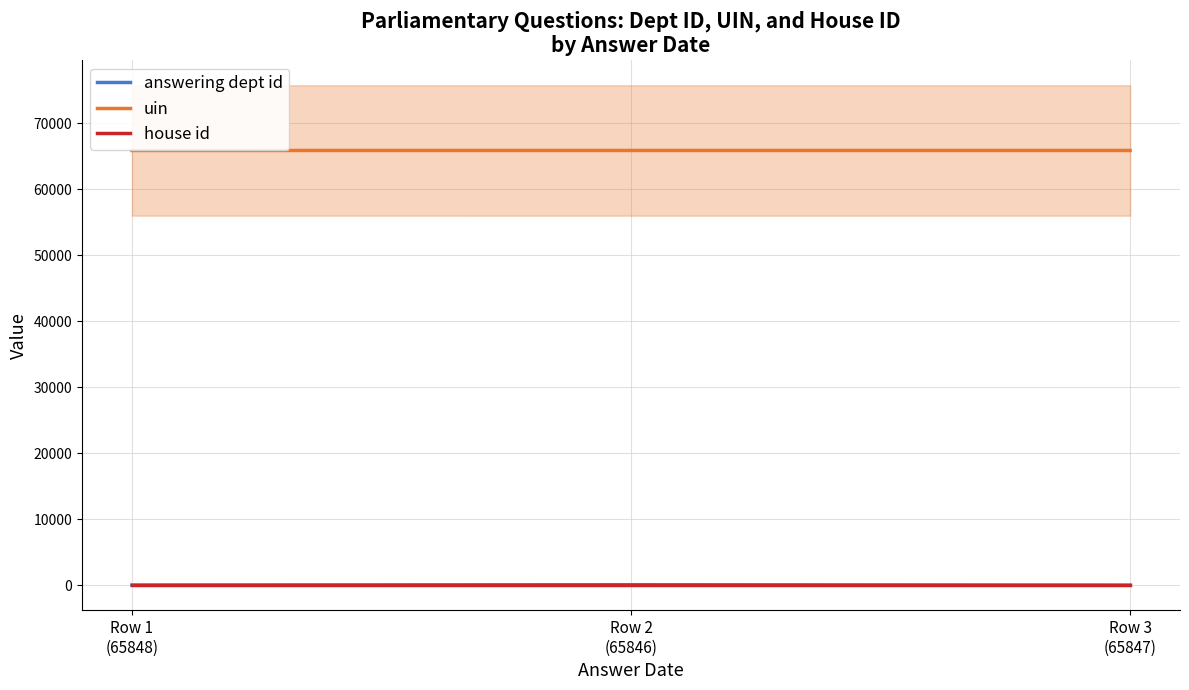

What are all the series names shown in the legend?

answering dept id, uin, house id